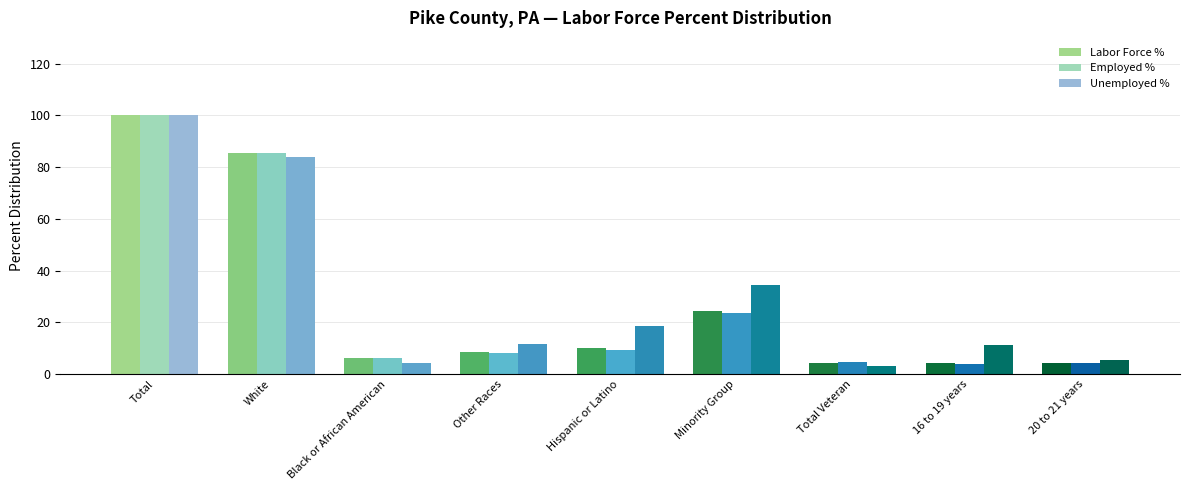

What value does the Employed % series have at Minority Group?

23.7